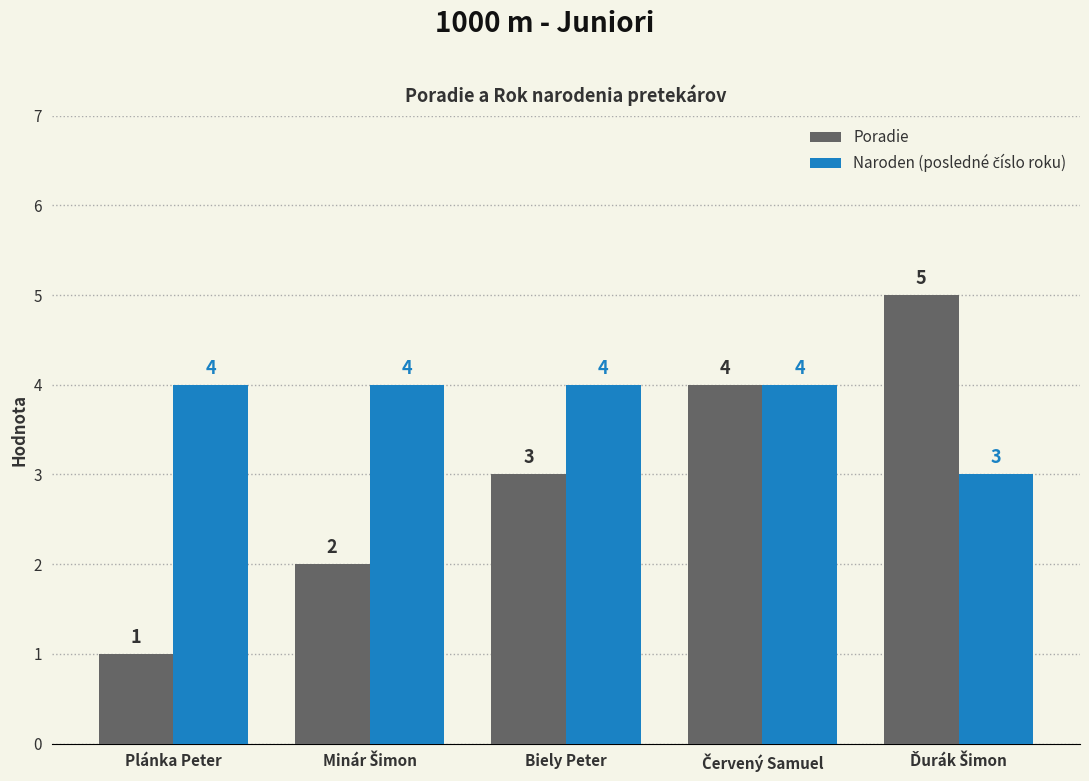

Which category has the lowest value across all series?

Plánka Peter